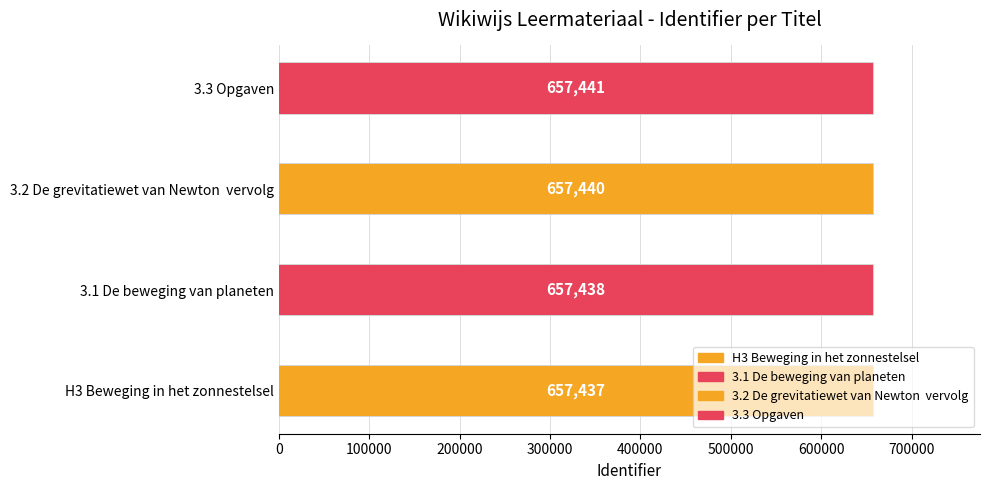

Which category has the highest value across all series?

3.3 Opgaven